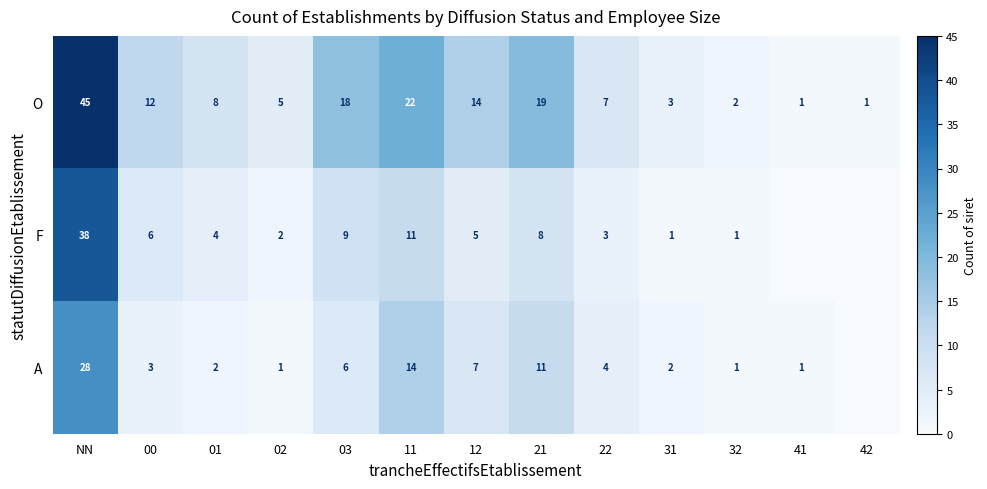

Is the value of F at 21 greater than the value of O at 31?

Yes